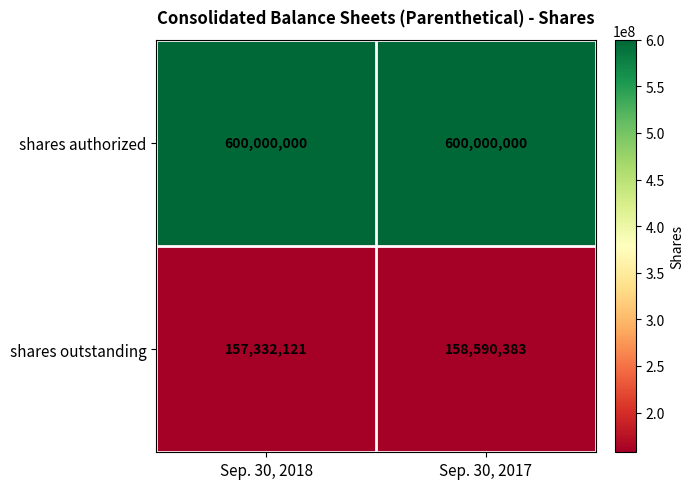

Reading right to left, list all the values displayed in this chart.

shares authorized: Sep. 30, 2017=600000000	Sep. 30, 2018=600000000
shares outstanding: Sep. 30, 2017=158590383	Sep. 30, 2018=157332121